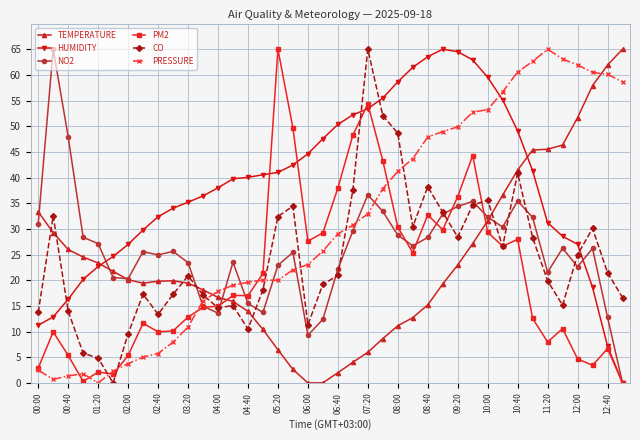

What is the value of the PRESSURE point at the 22nd from the left?

30.7